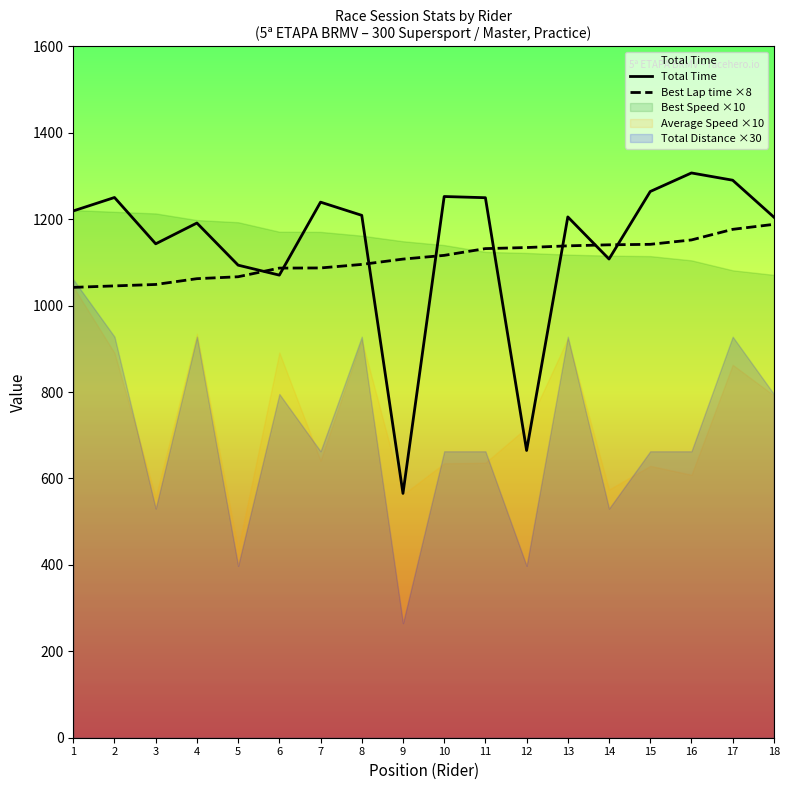

At which label does Total Time reach its peak?

16